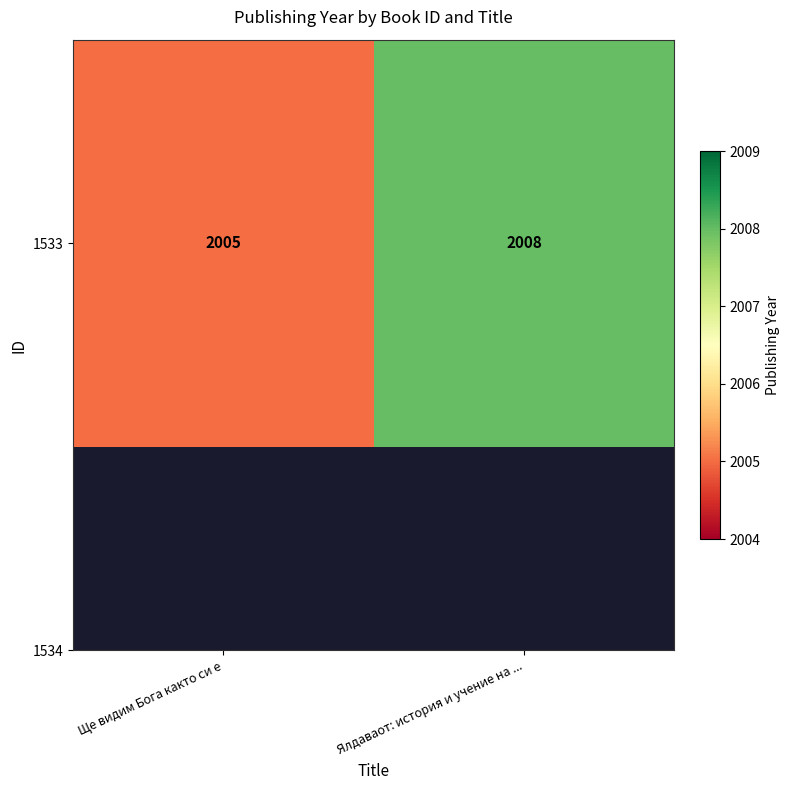

What is the approximate value at Ще видим Бога както си е?

2005